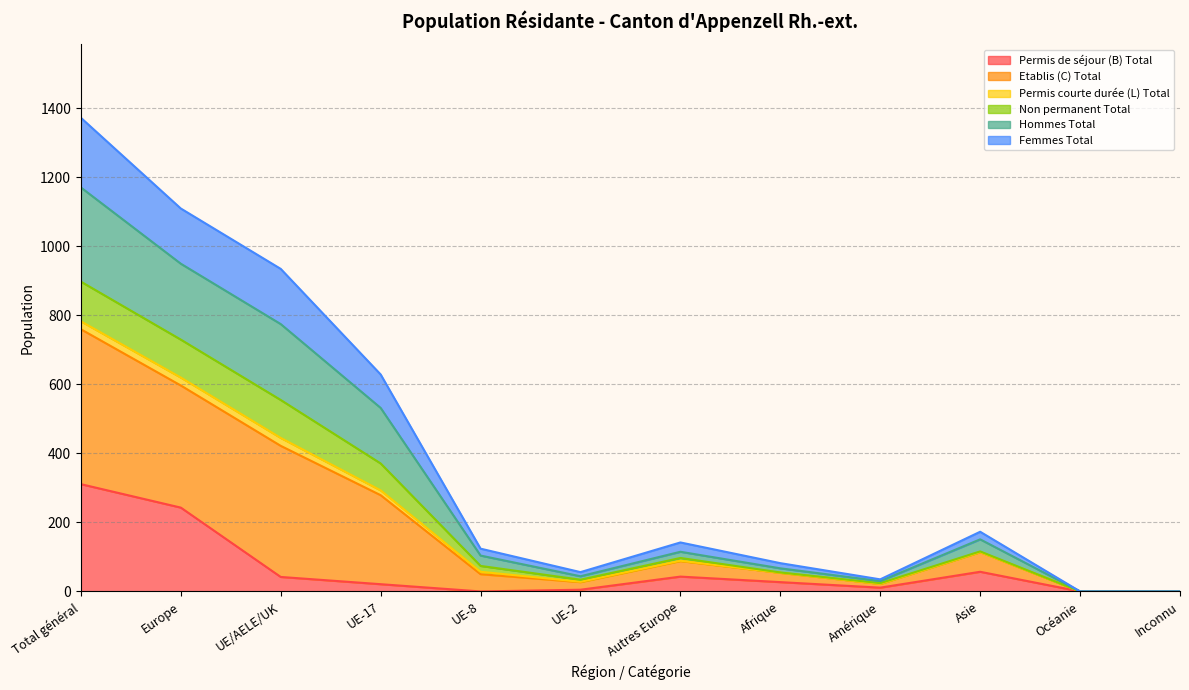

The value of Permis de séjour (B) Total at UE/AELE/UK is 42. True or false?

True